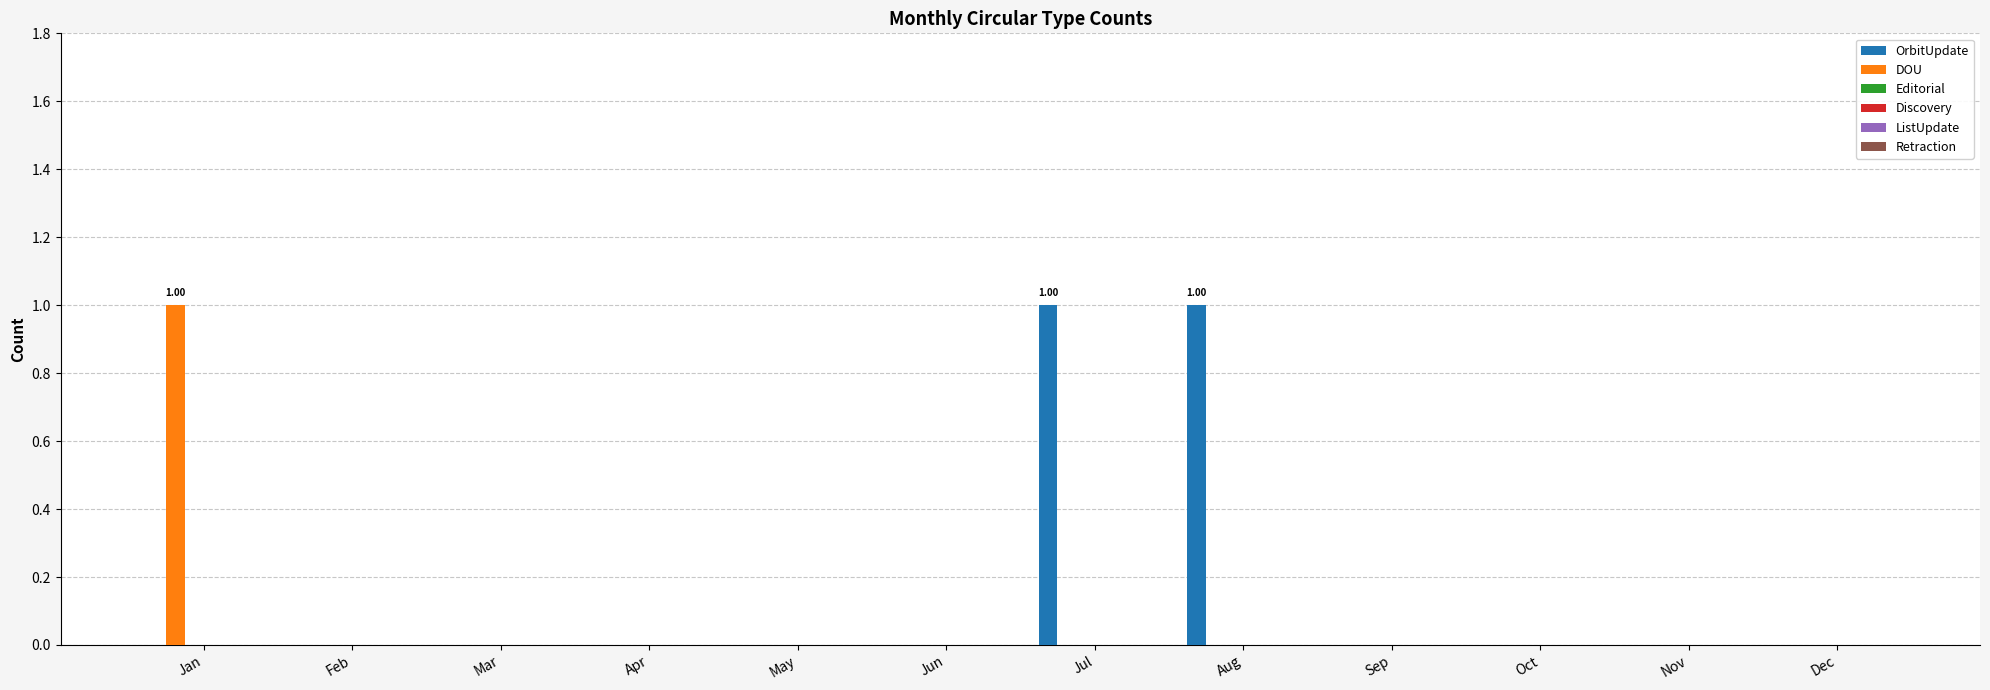

Which series has the largest total across all categories?

OrbitUpdate